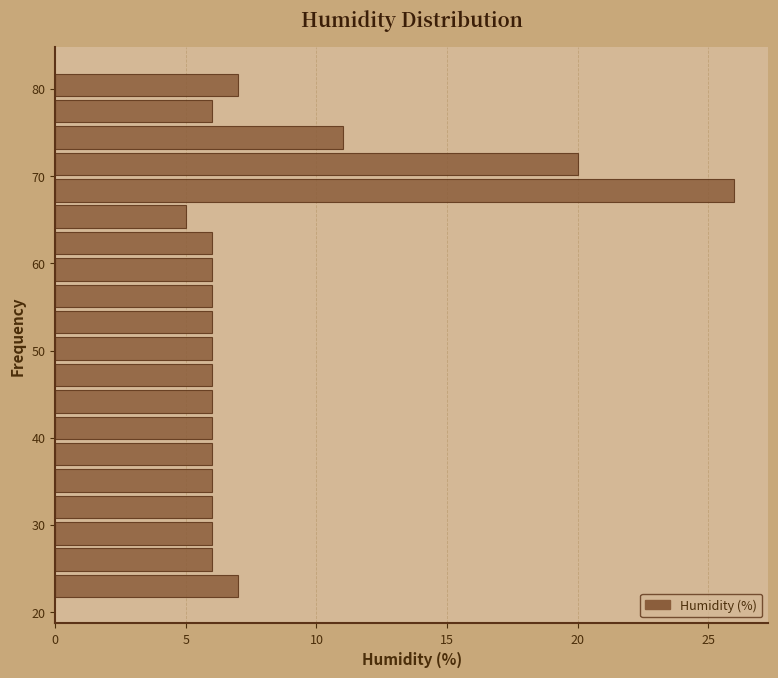

Around what value on the y-axis is the longest bar? Give the approximate position of its centre, as read against the axis.

68